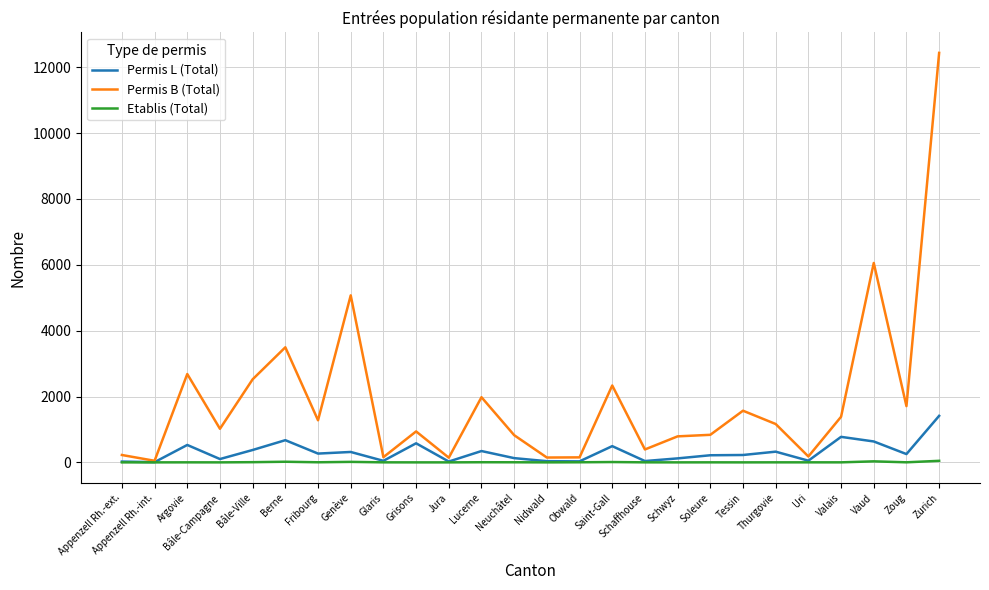

Where is Permis B (Total) nearest to the value 6242?

Vaud